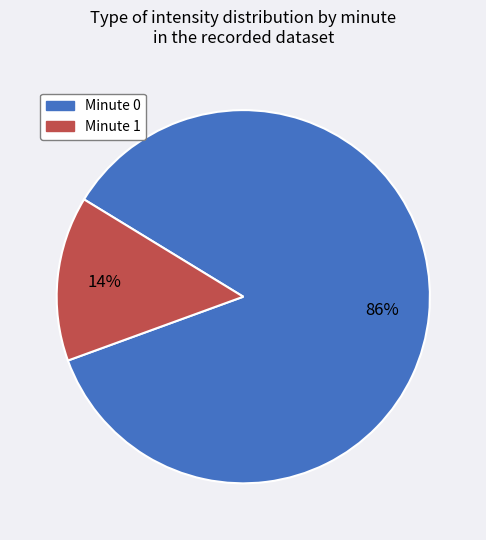

Between Minute 1 and Minute 0, which is larger?

Minute 0